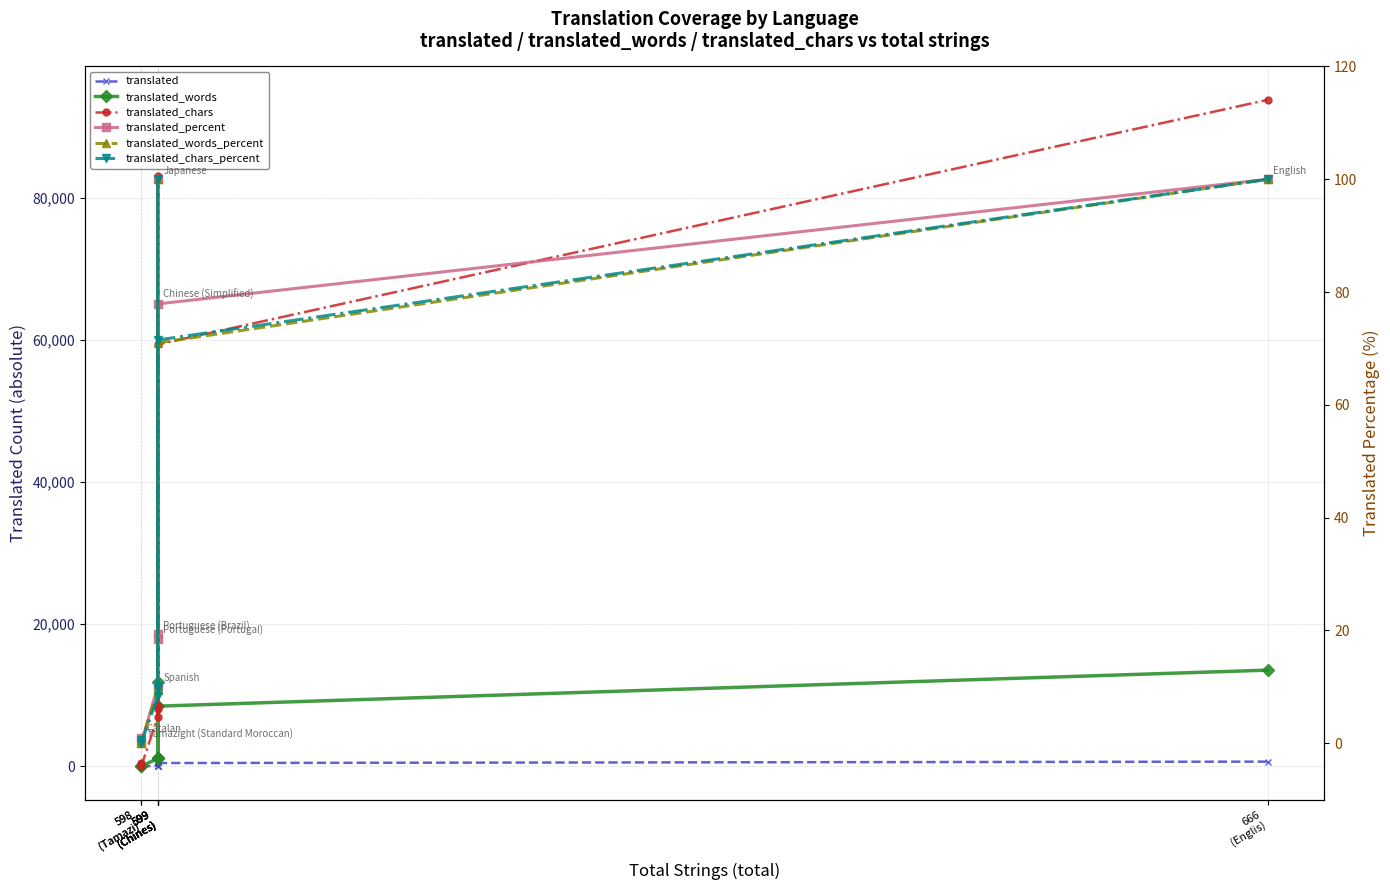

What is the label of the 4th point from the left?

599
(Chines)